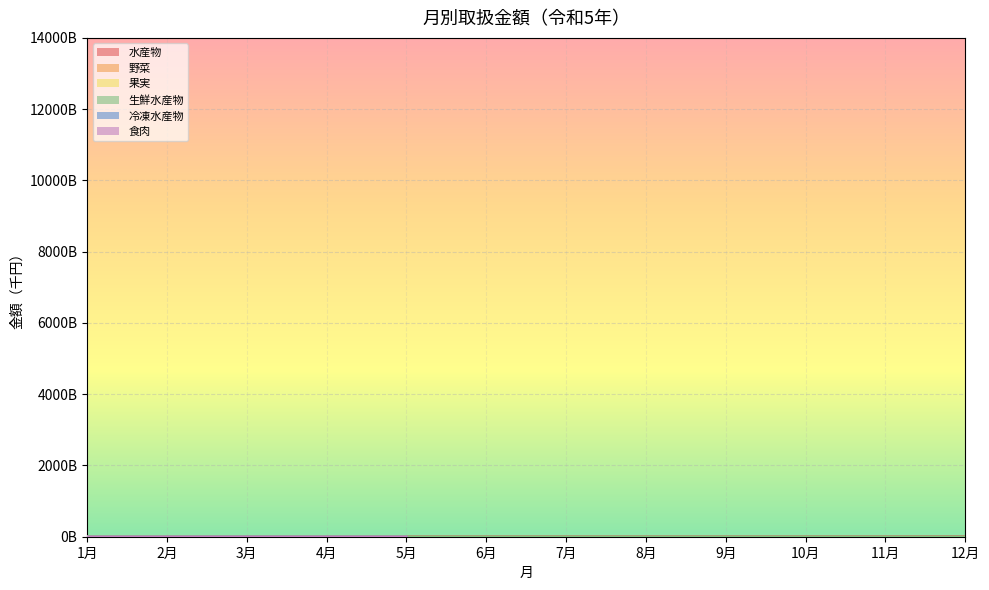

Count the number of data series in this chart.

6